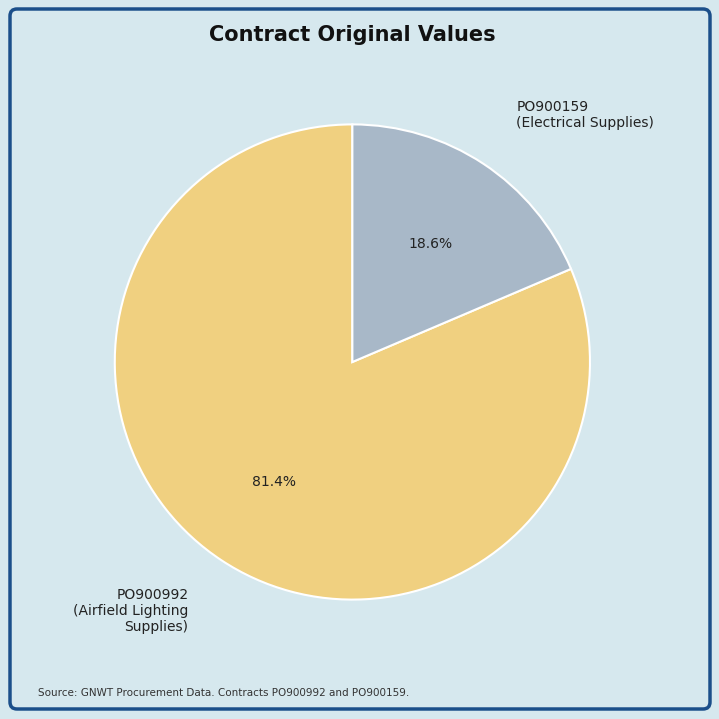

Which category has the smallest portion of the pie?

PO900159